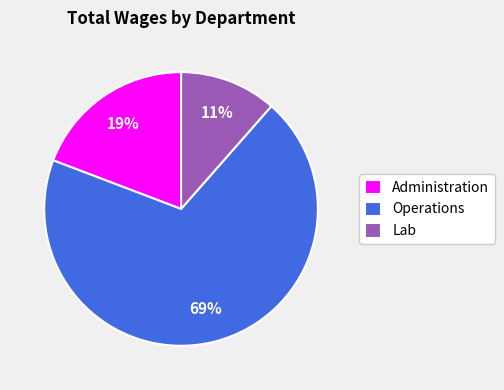

What percentage is the Lab slice, to the nearest percent?

11%